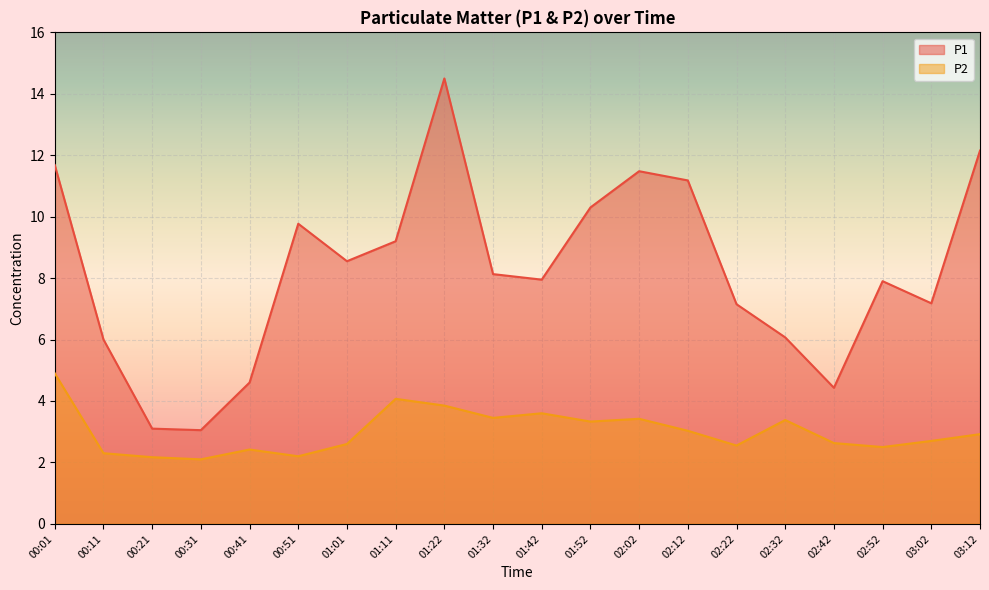

True or false: P2 and P1 intersect in this chart.

False